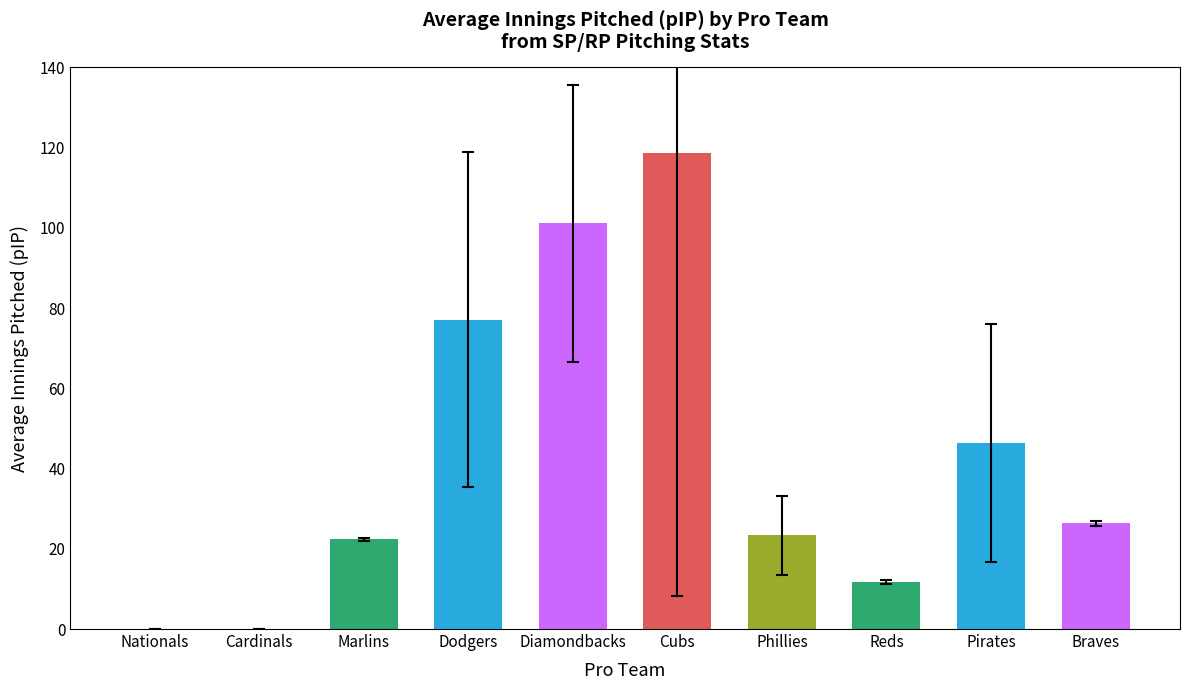

What is the change in value from Cardinals to Reds?

+11.8